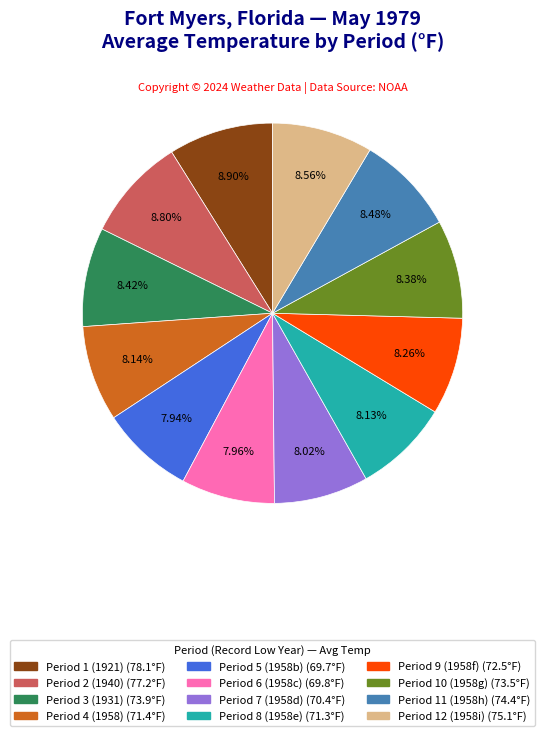

How many slices are in this pie chart?

12